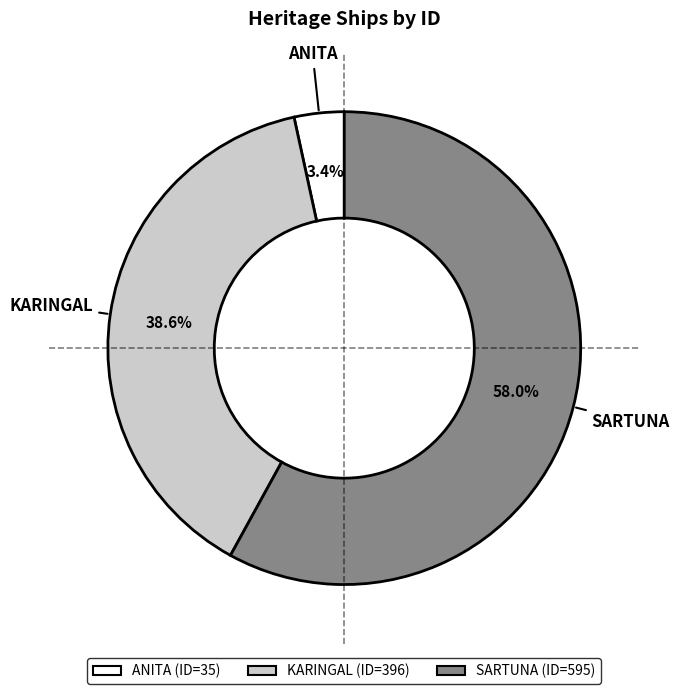

How much of the chart is everything except ANITA?

96.6%